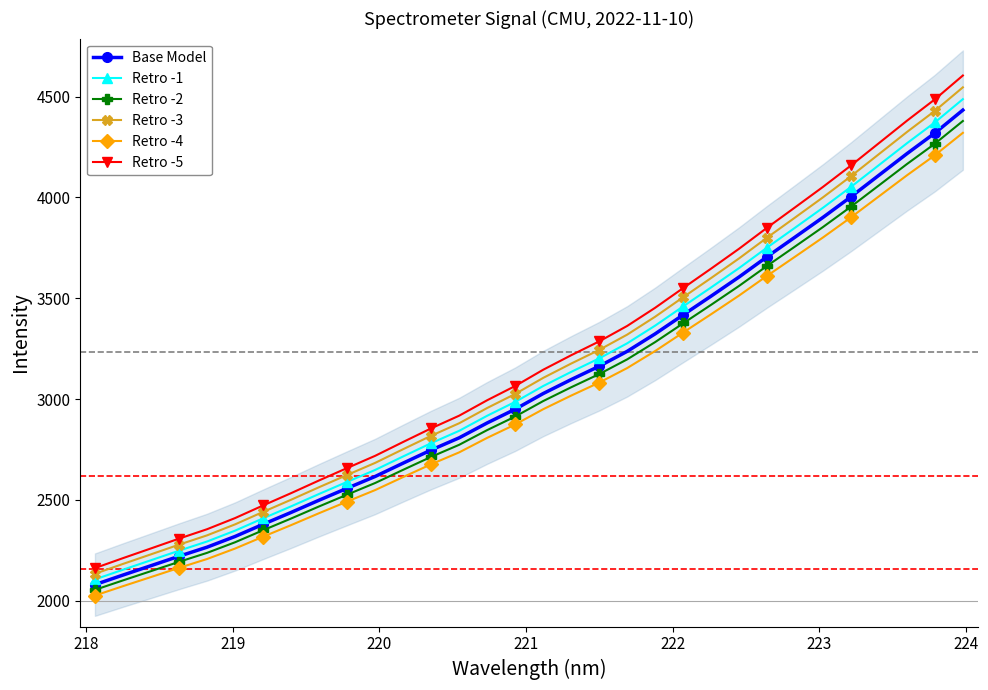

True or false: Base Model has more than 0 interior local peaks.

False